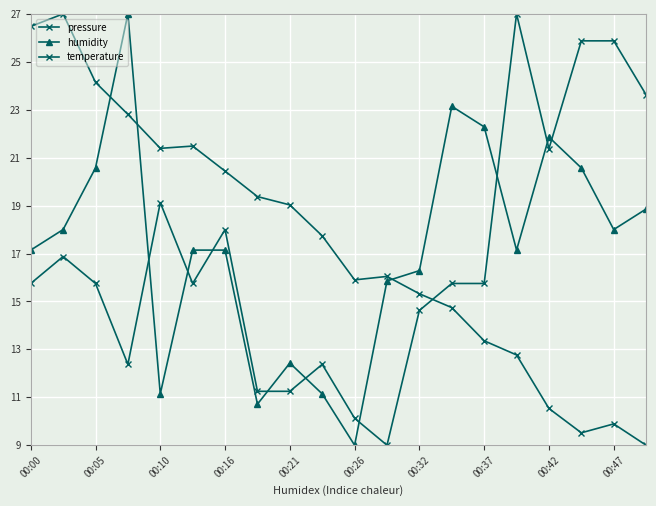

How many lines are shown in the chart?

3